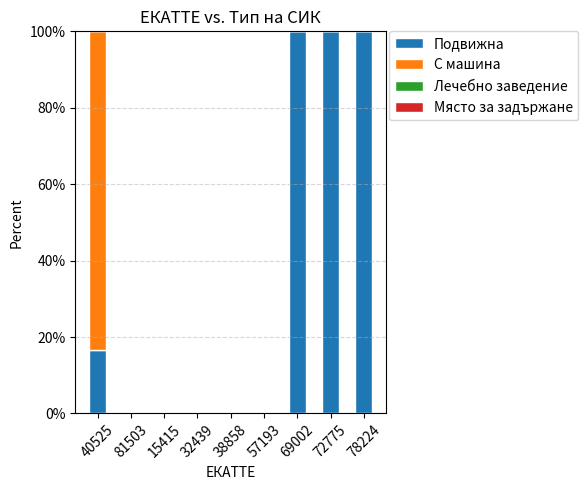

Reading left to right, transcribe the values for Подвижна.

40525=16.7	81503=0.0	15415=0.0	32439=0.0	38858=0.0	57193=0.0	69002=100.0	72775=100.0	78224=100.0